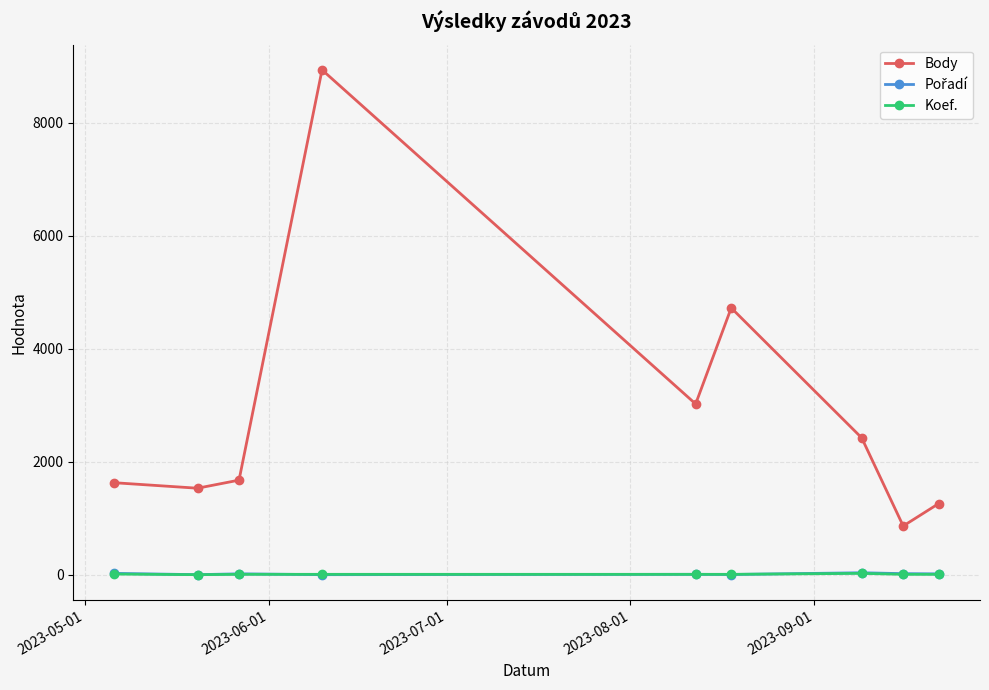

Which series has the largest total across all categories?

Body